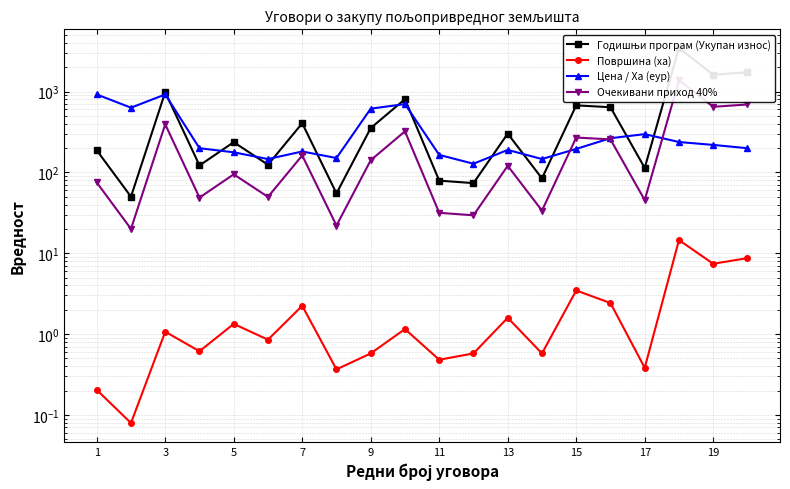

True or false: Површина (ха) and Цена / Ха (еур) cross at least once.

False